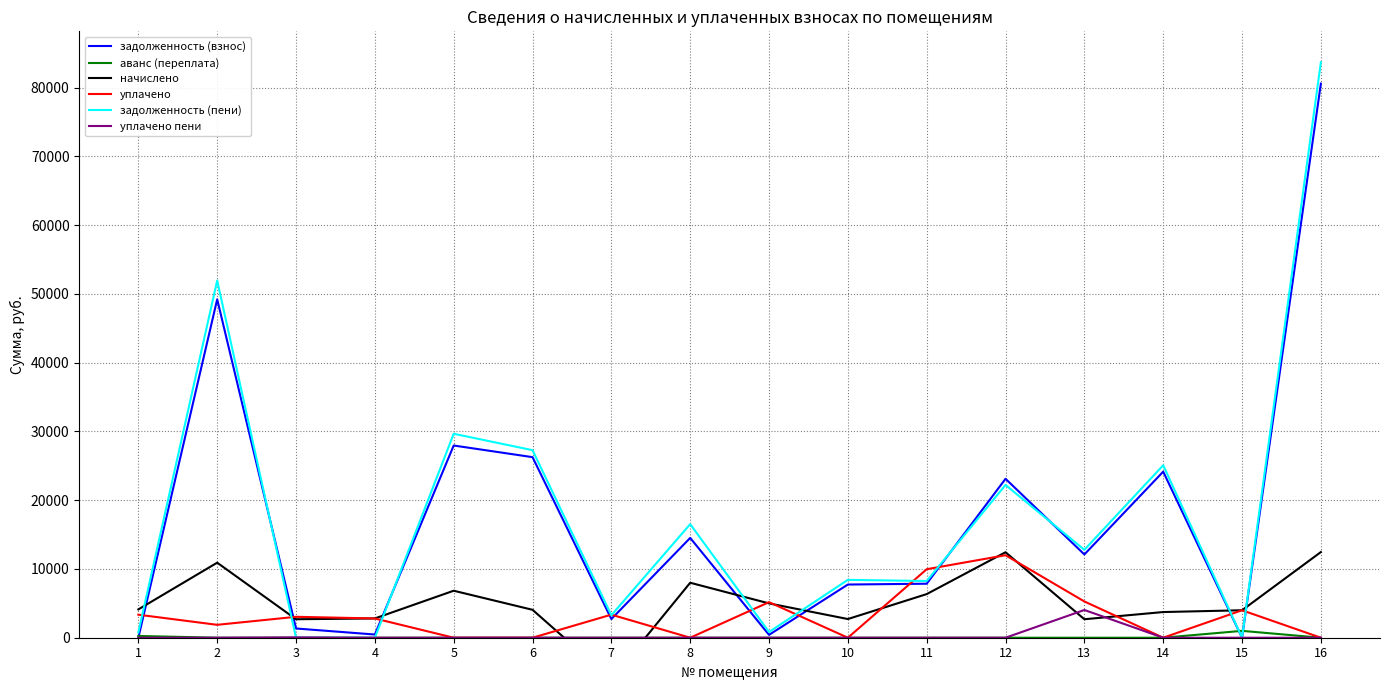

What is the value of the задолженность (пени) point at the 1st from the left?

773.3